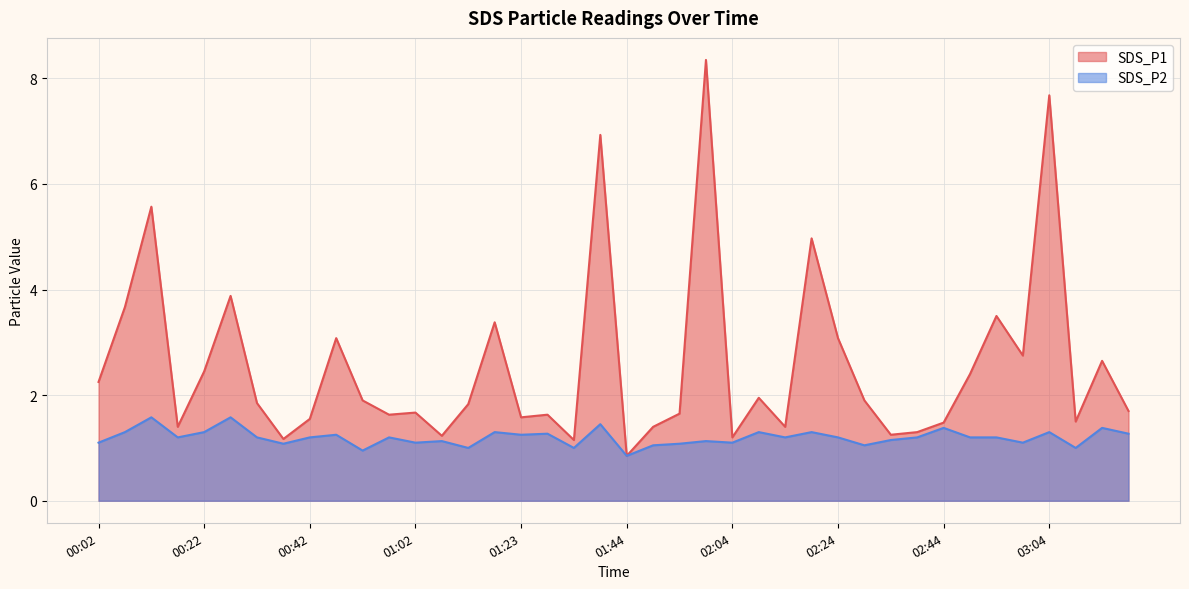

How many lines are shown in the chart?

2